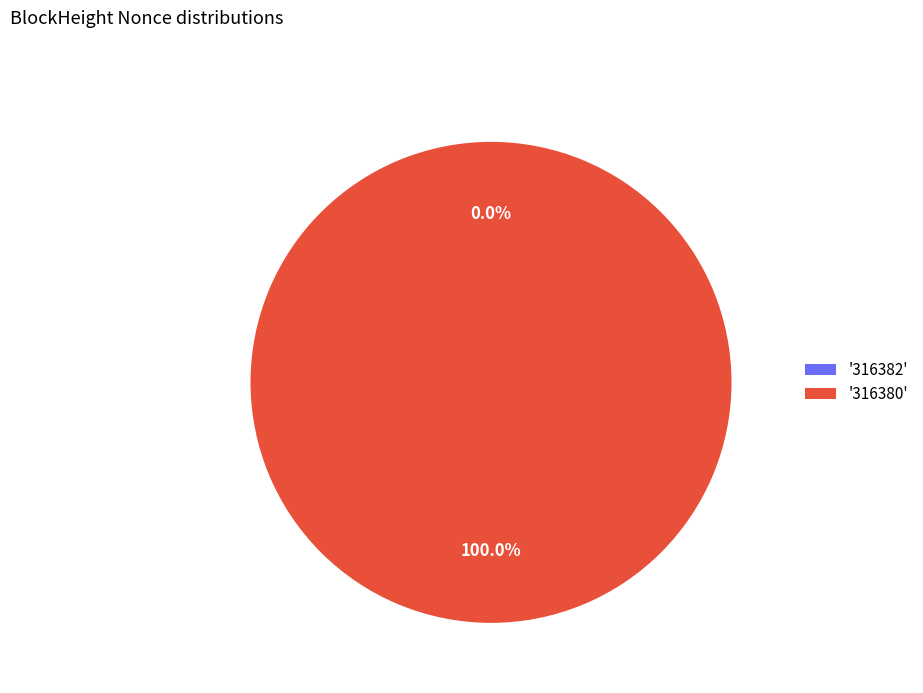

How many segments does this pie chart have?

2